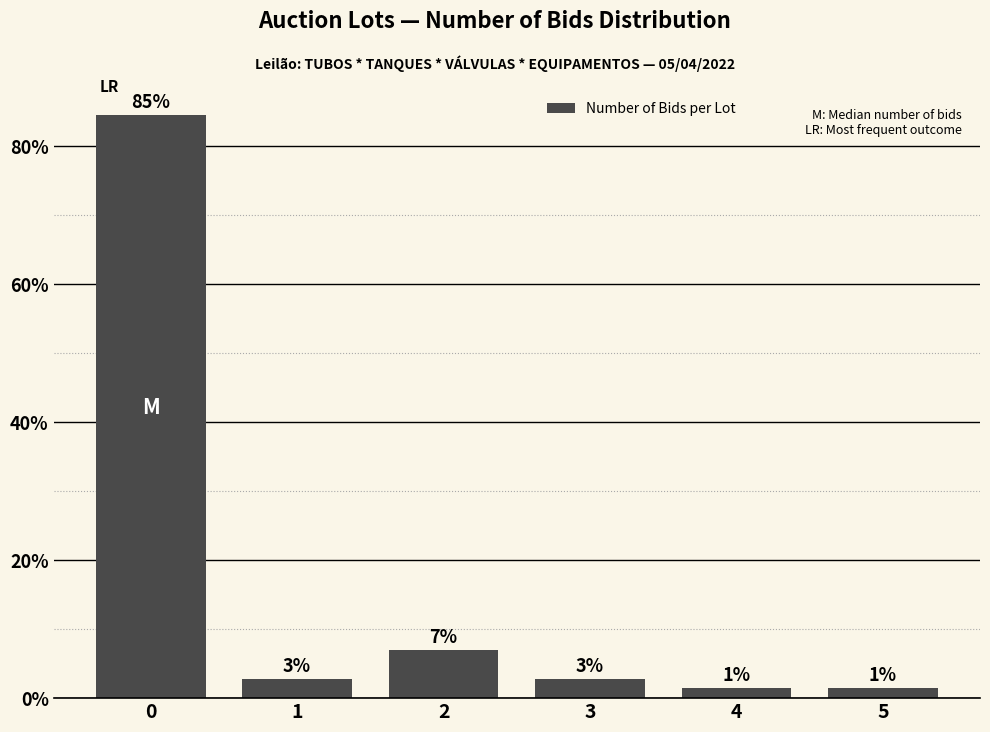

How many bars are there in total?

6